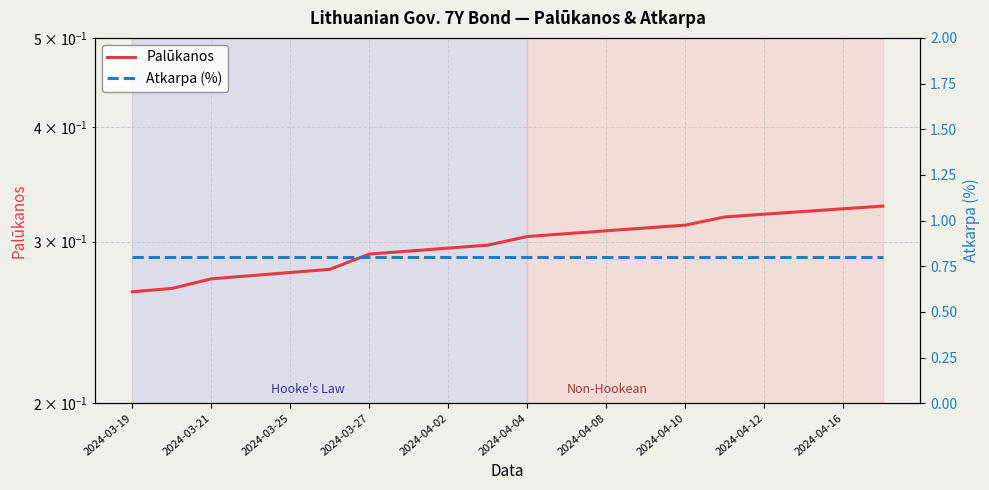

How many lines are shown in the chart?

2